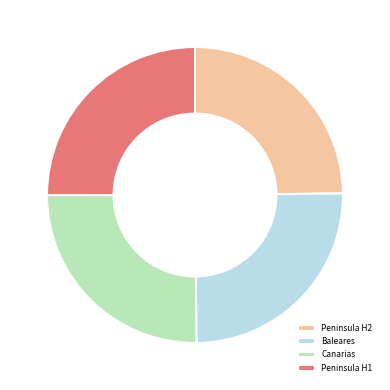

Is there any slice that represents more than half of the pie?

No